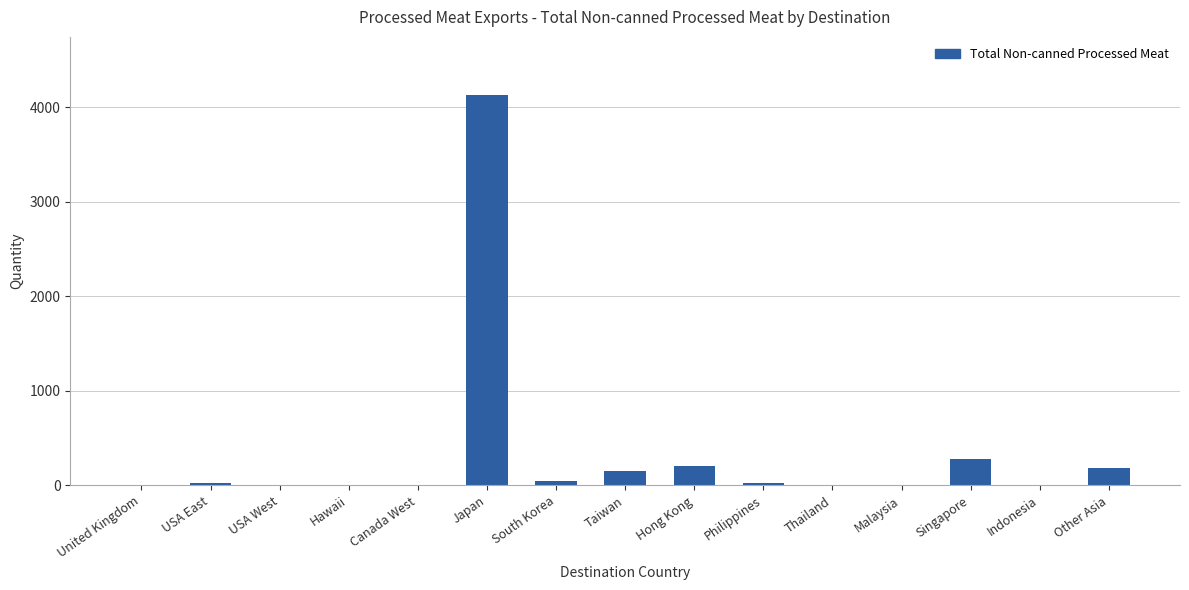

Count the number of categories in the chart.

15